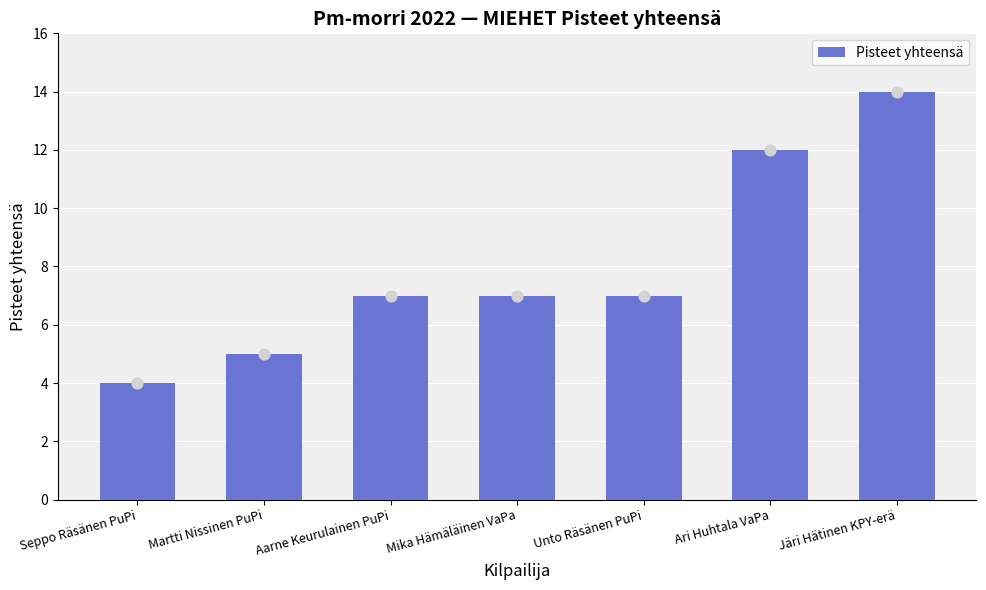

What is the ratio of the value at Seppo Räsänen PuPi to the value at Ari Huhtala VaPa?

0.3